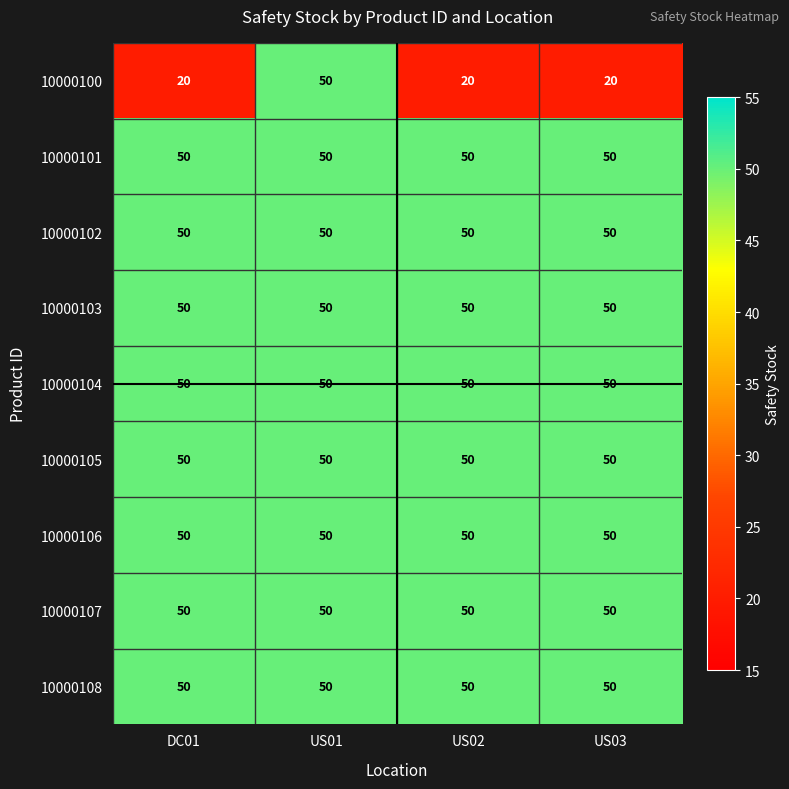

What is the approximate value of 10000101 at US03?

50